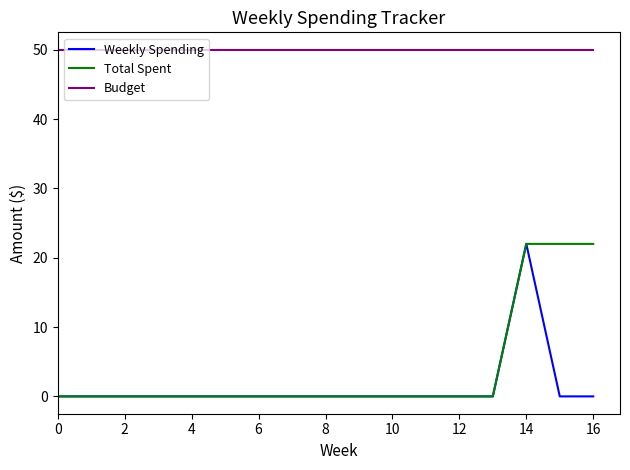

What is the highest value of the Weekly Spending series?

22.0